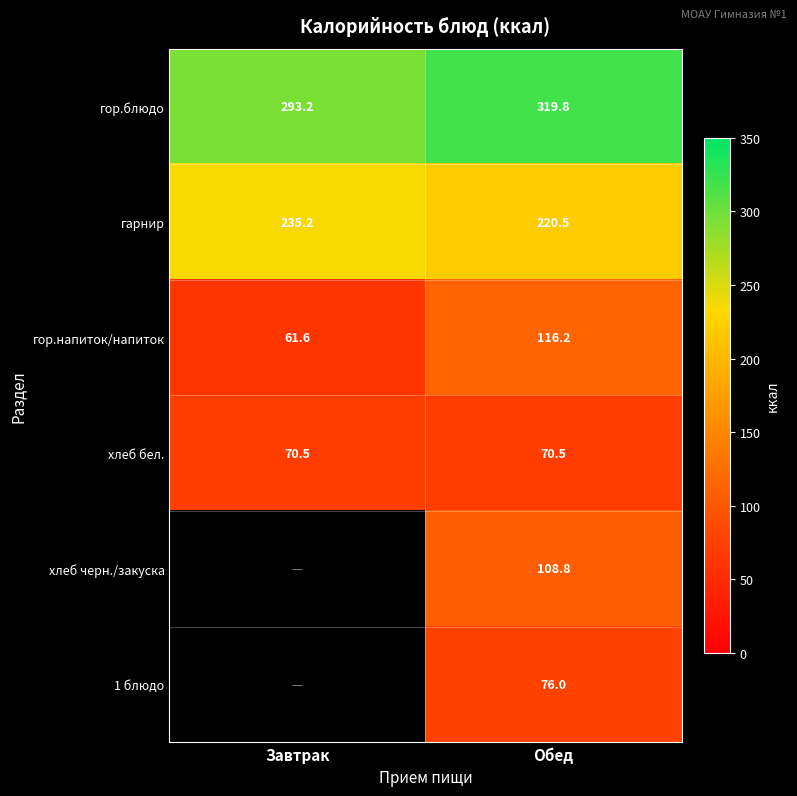

What is the average value of the гор.блюдо series?

306.5